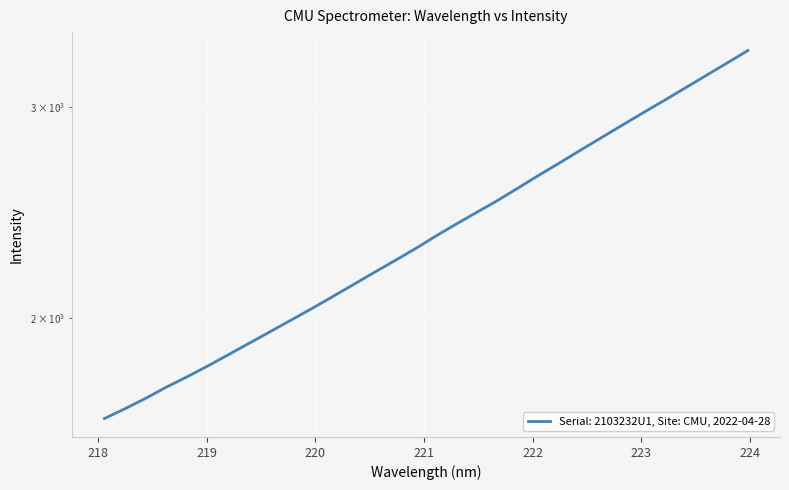

How many lines are shown in the chart?

1